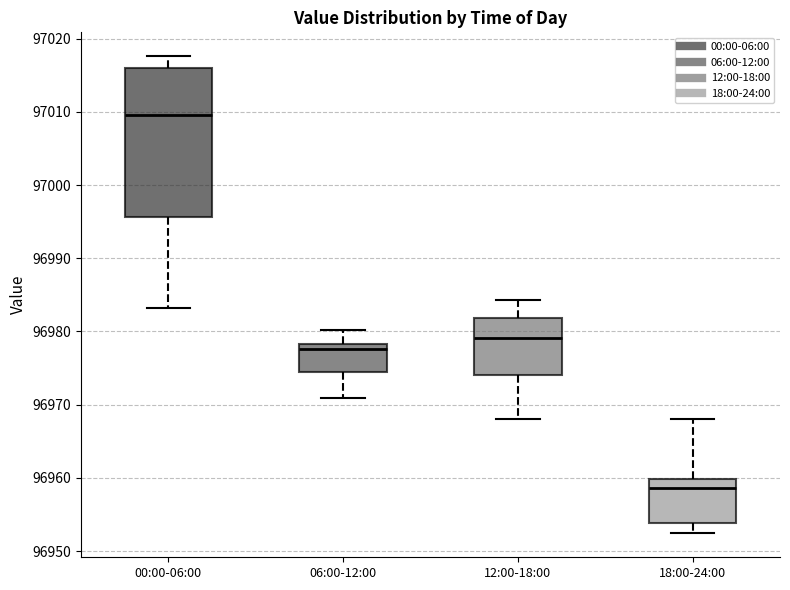

Which box's median line is the highest?

00:00-06:00